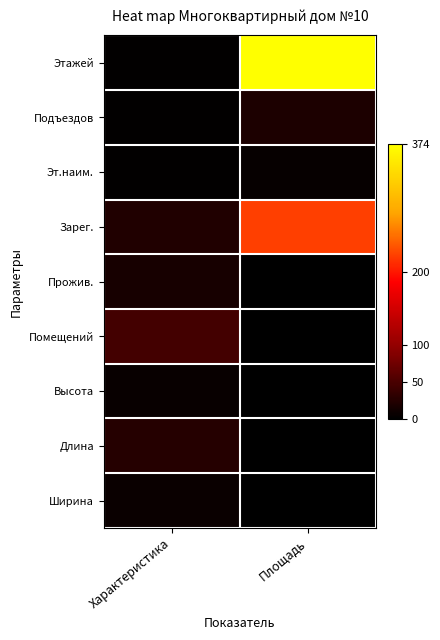

At how many categories does at least one series exceed 31?

2